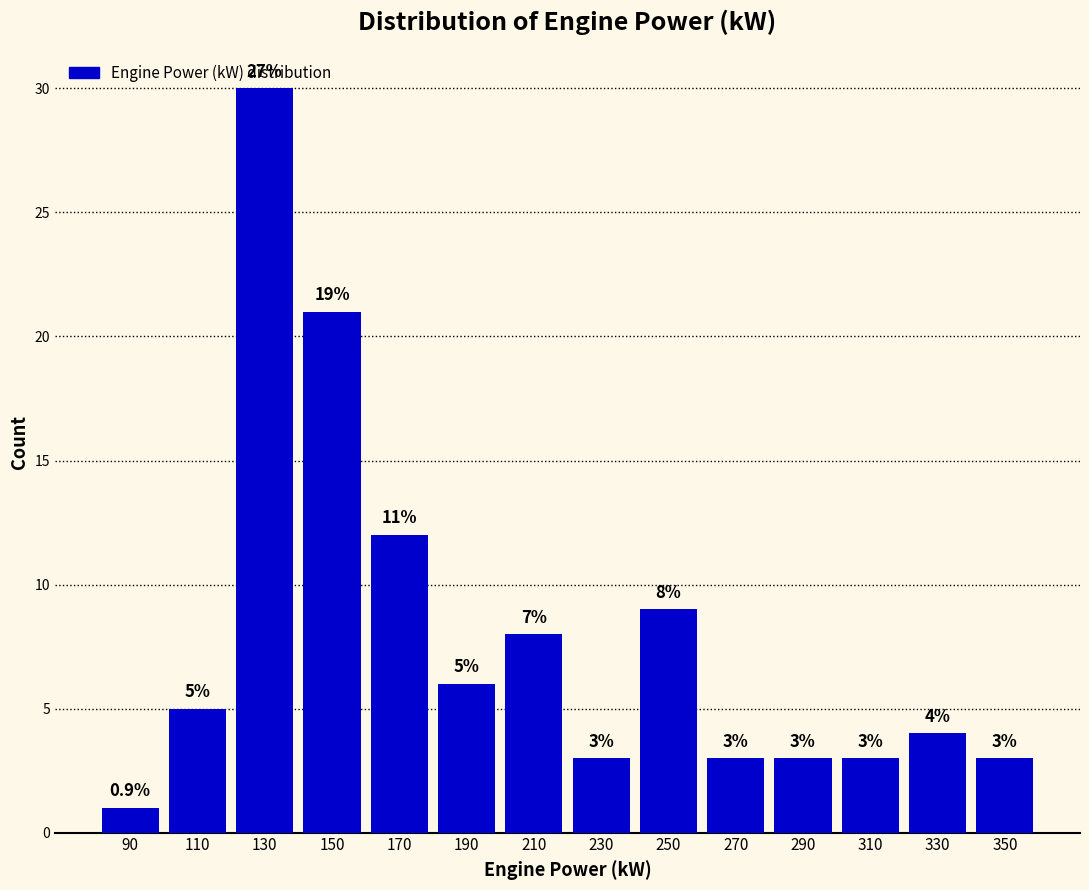

Over which range of the x-axis is the bar tallest?

120 to 140